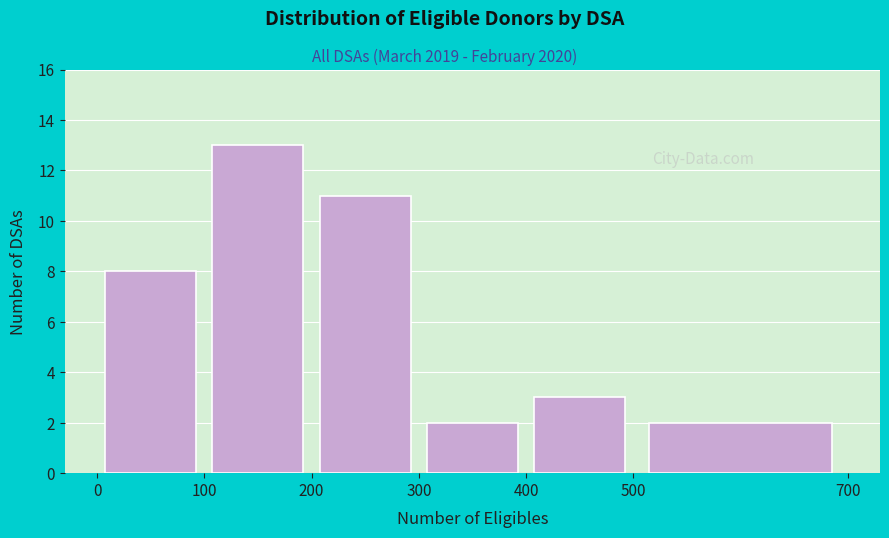

Reading left to right, transcribe this chart: for each bar, give the range it covers on the x-axis and its height. The values are not printed on the chart, so give them approximately, as read against the axis.

0 to 100: 8
100 to 200: 13
200 to 300: 11
300 to 400: 2
400 to 500: 3
500 to 700: 2